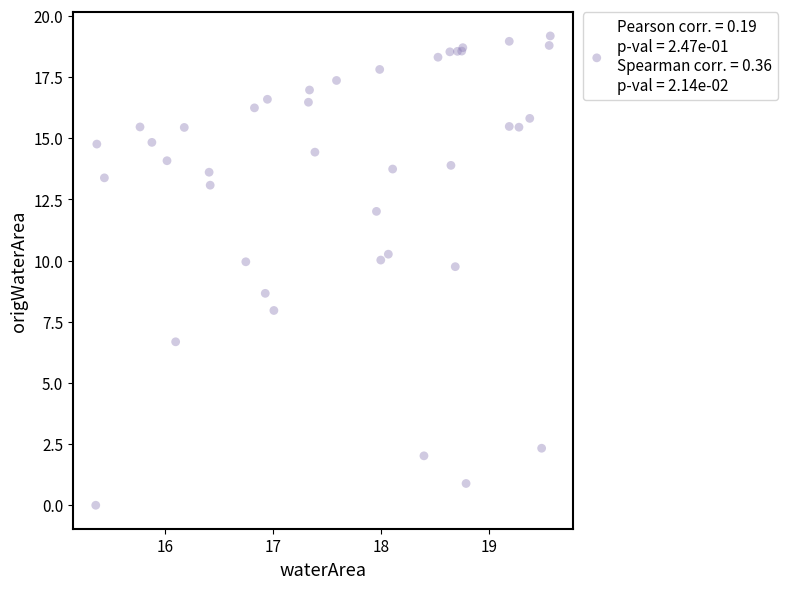

What Y value in the scatter plot is closest to 9?

8.7